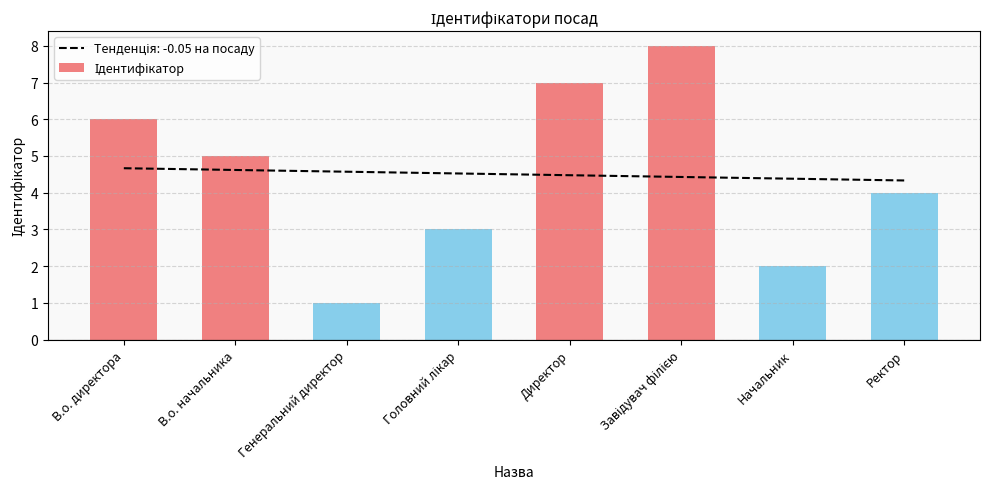

What is the change in value from В.о. директора to Завідувач філією?

+2